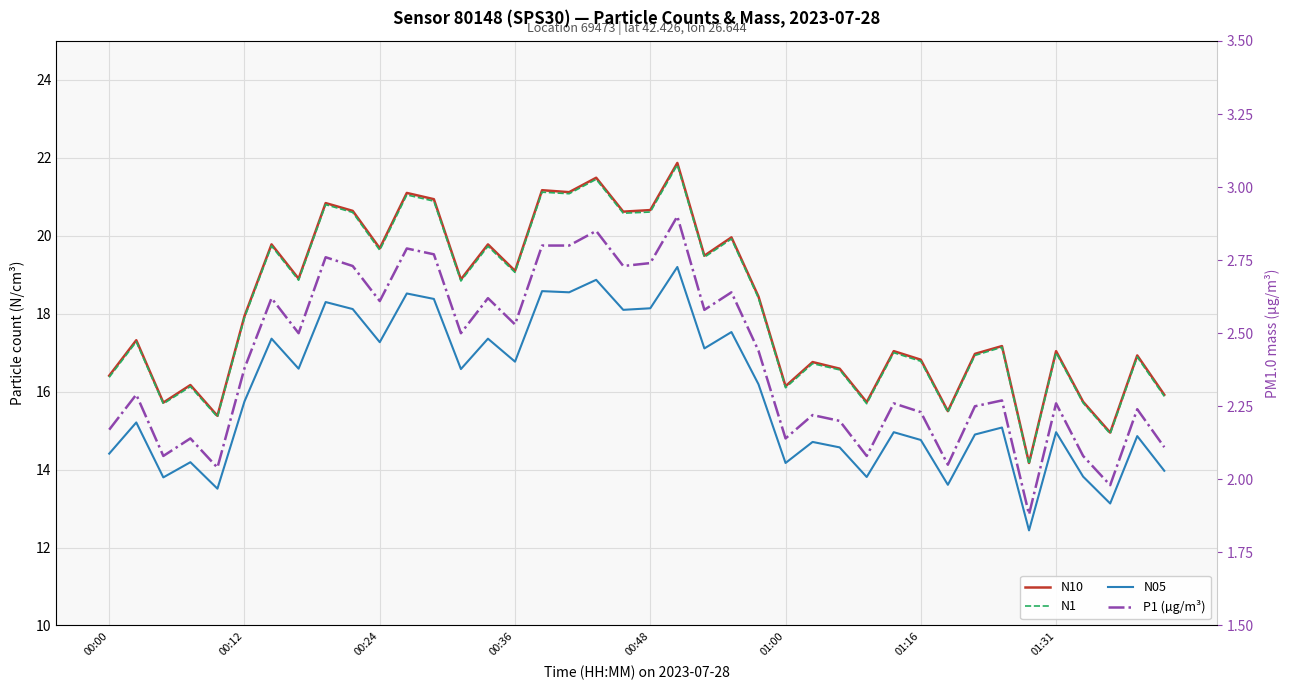

How many distinct data groups are displayed?

4